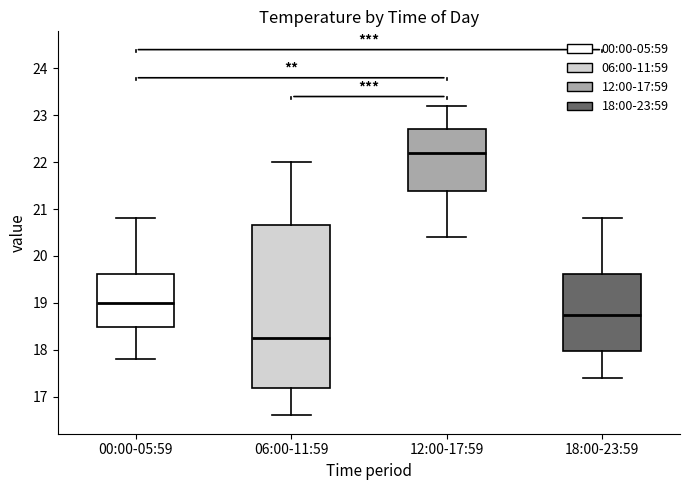

Which box's median line is the lowest?

06:00-11:59